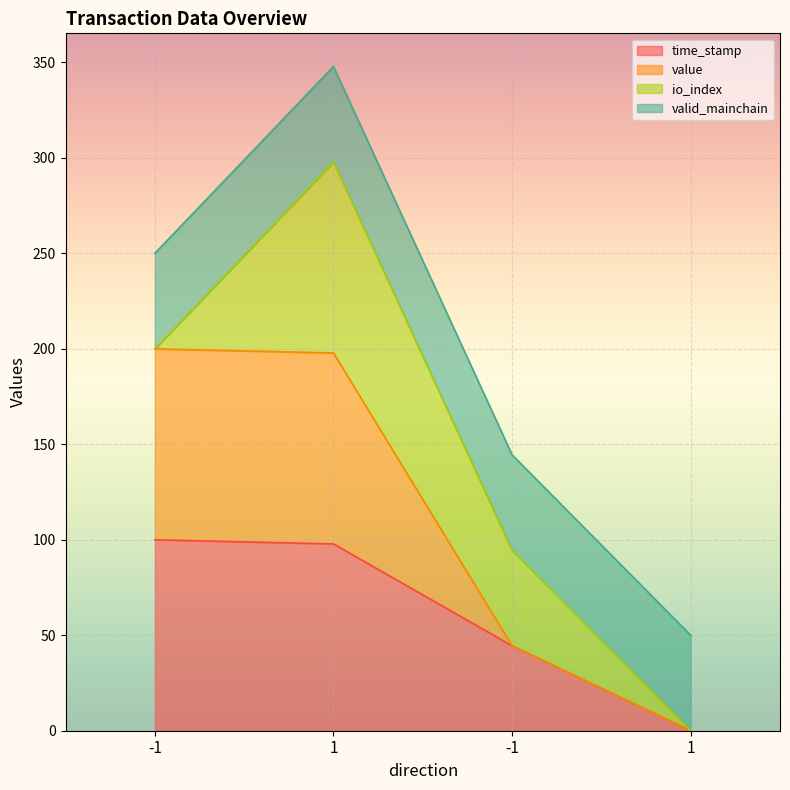

Where does the time_stamp series first go above 97?

-1